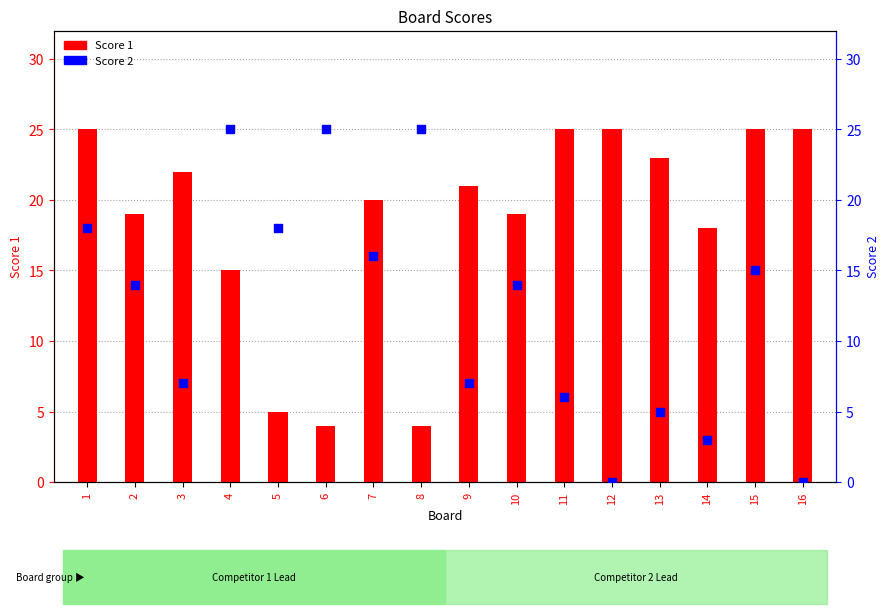

Is the value of Score 2 at 14 greater than the value of Score 1 at 10?

No